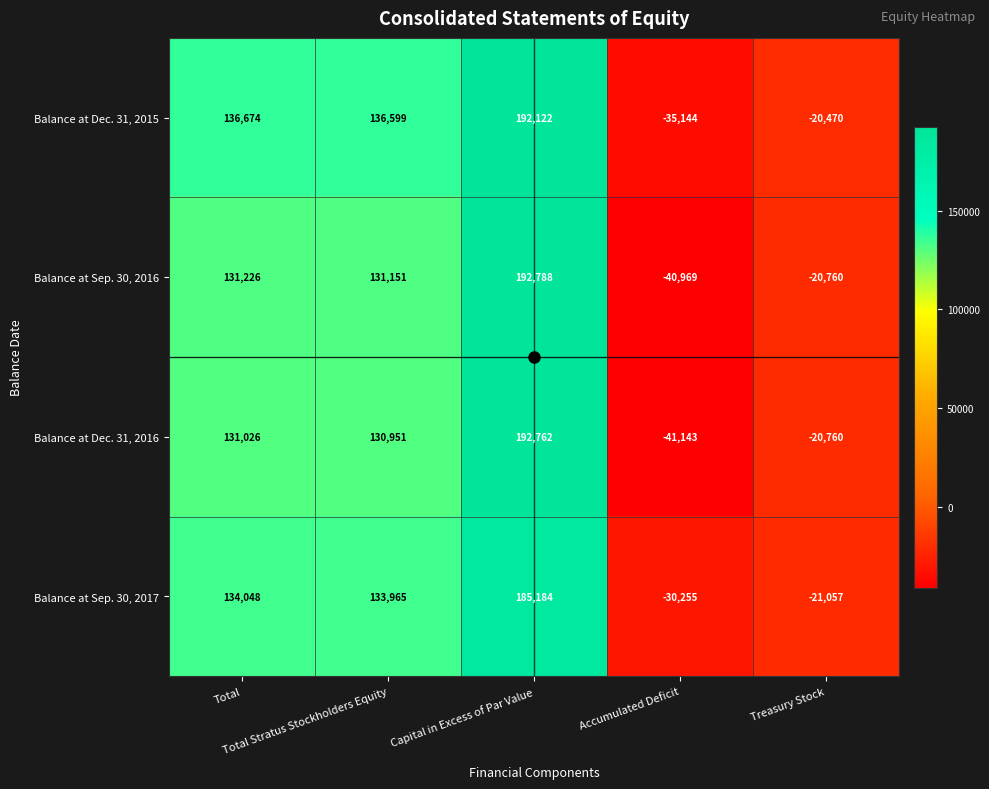

Rank the series by their maximum value, from highest to lowest.

Balance at Sep. 30, 2016, Balance at Dec. 31, 2016, Balance at Dec. 31, 2015, Balance at Sep. 30, 2017